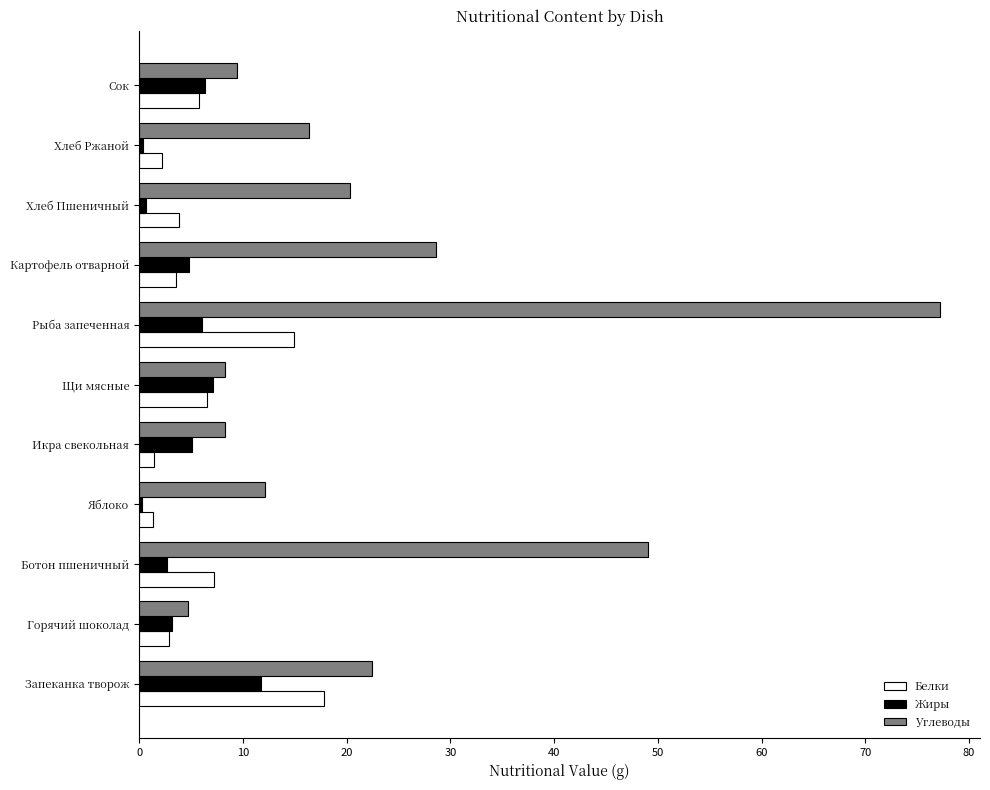

True or false: Углеводы has a value of 12.2 at Яблоко.

True